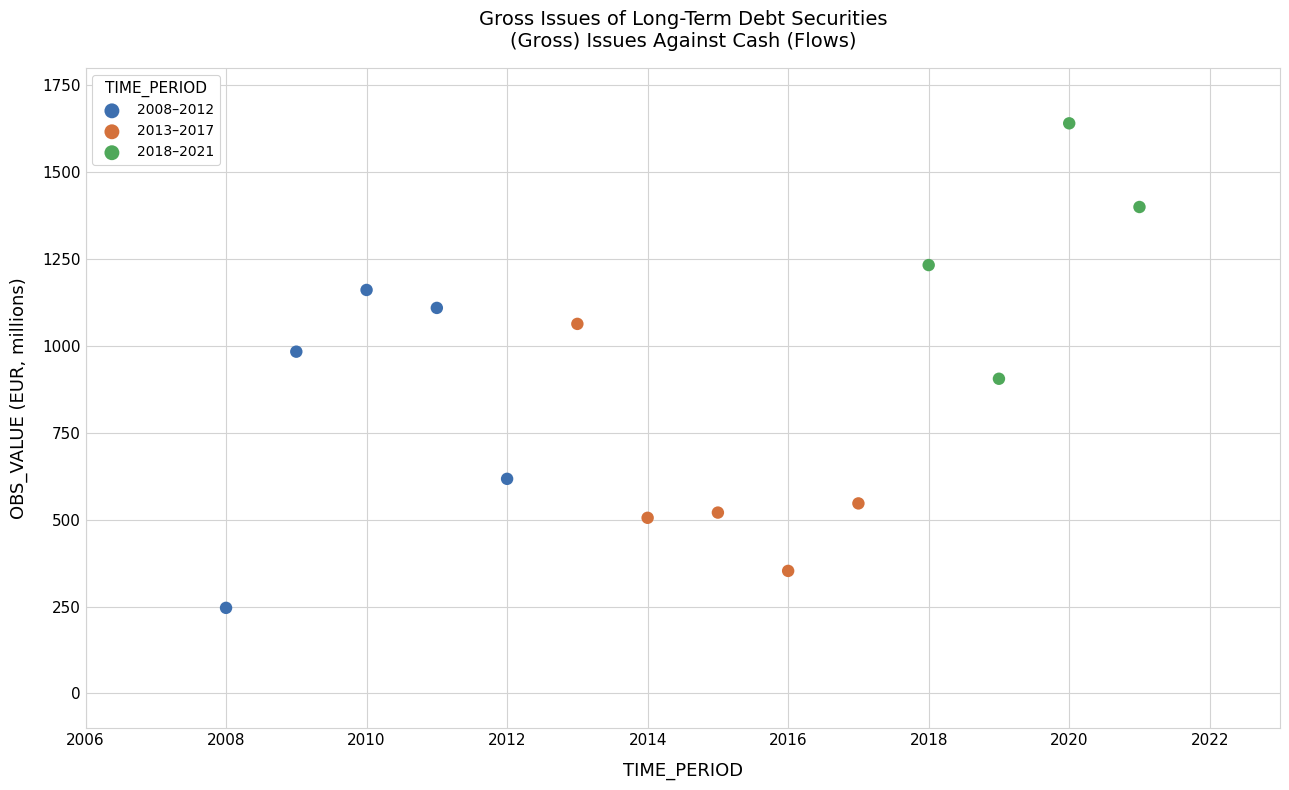

Which series has the largest Y range (max minus min)?

2008–2012